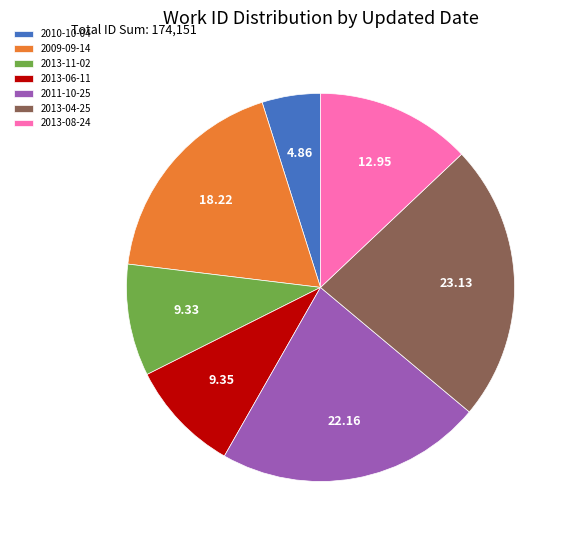

Do 2013-06-11 and 2011-10-25 together represent more than half of the pie?

No